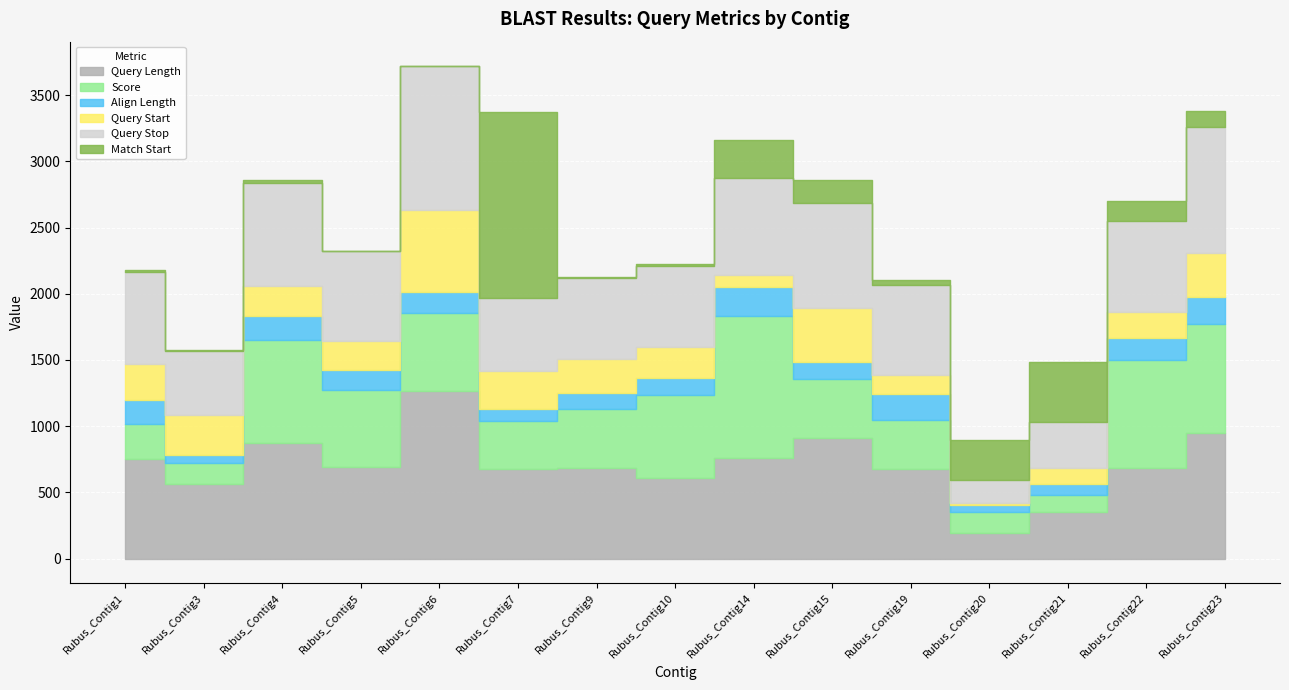

Does the chart display data point markers on the line(s)?

No